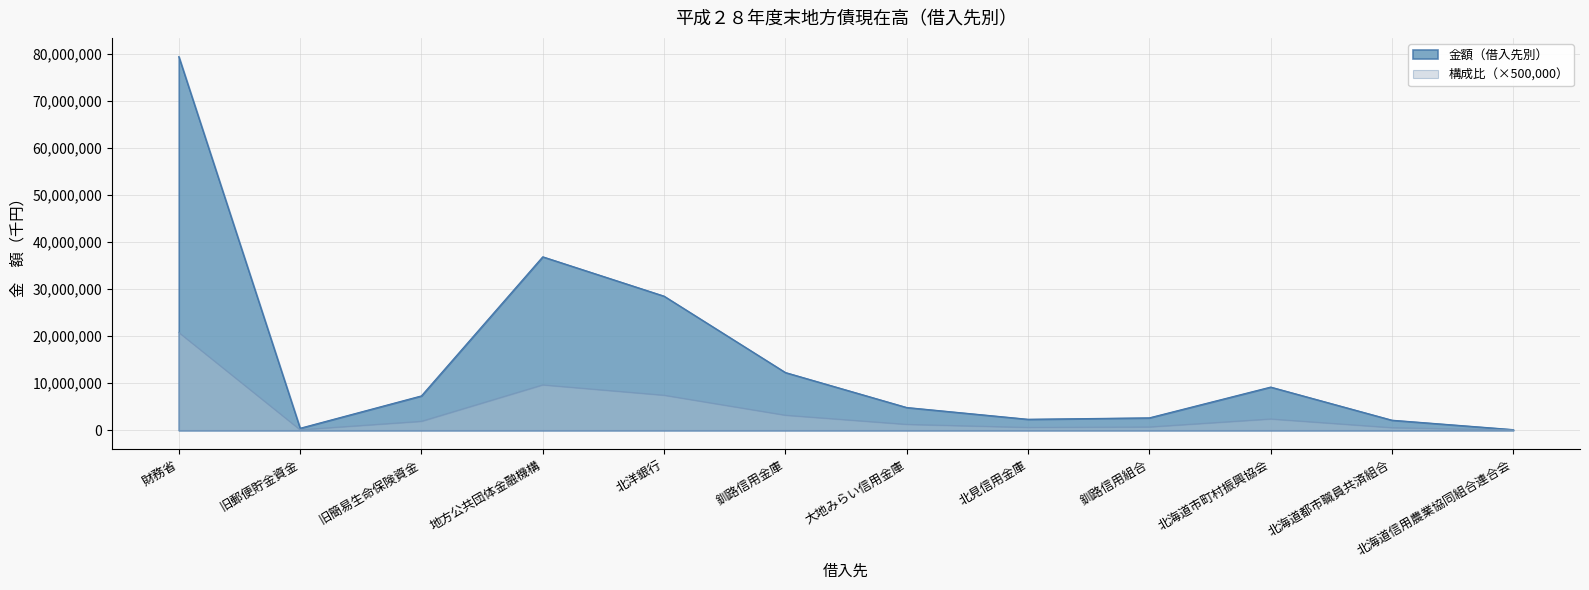

At which label does 金額（借入先別） first exceed 7317466?

財務省